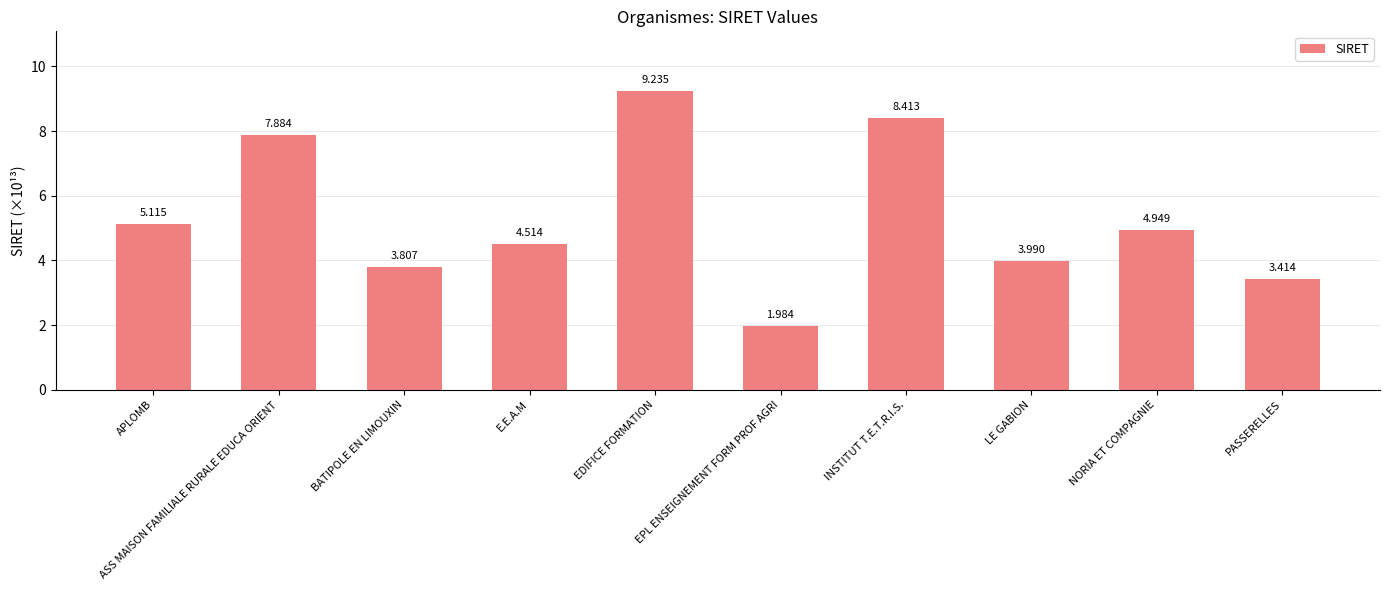

What is the change in value from LE GABION to PASSERELLES?

-0.6